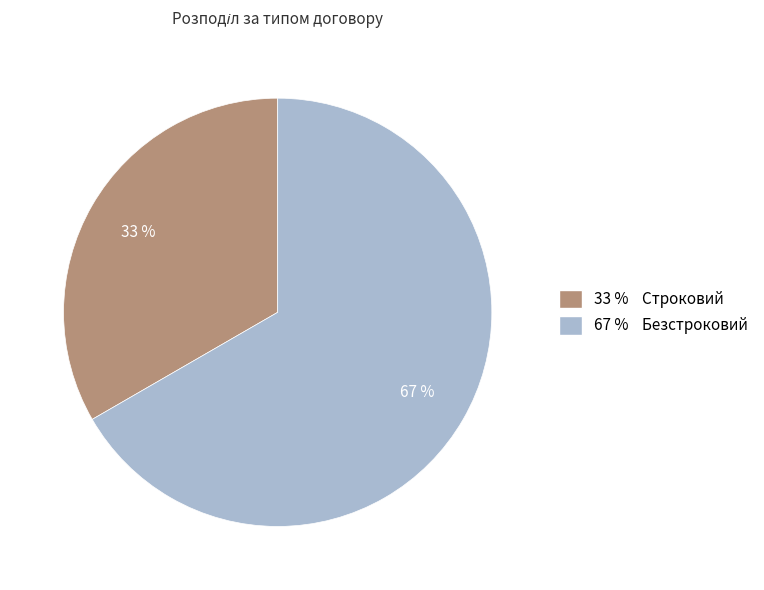

Does any single category account for the majority?

Yes